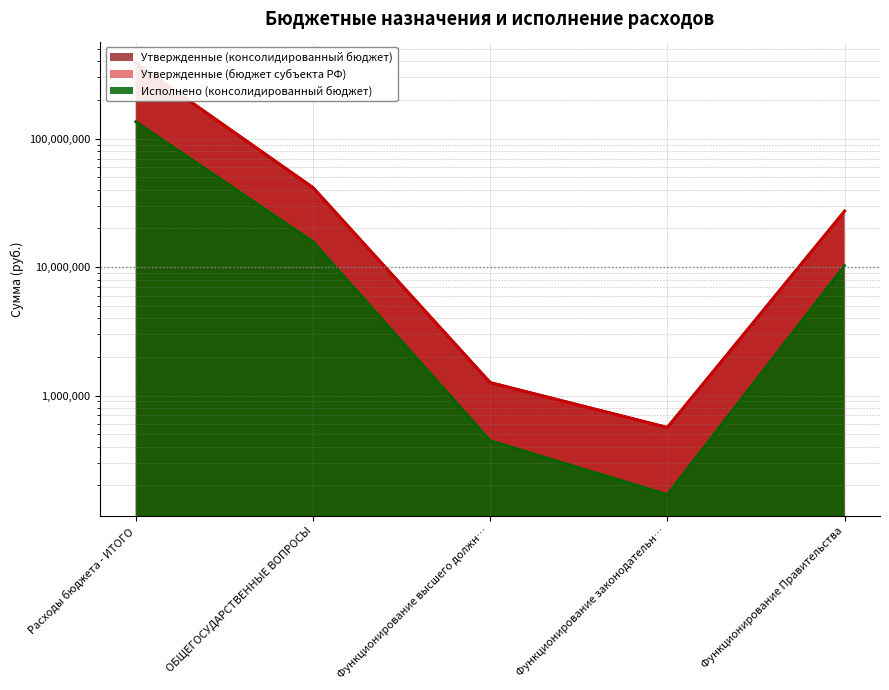

Which series has the widest spread of values?

Утвержденные (консолидированный бюджет)